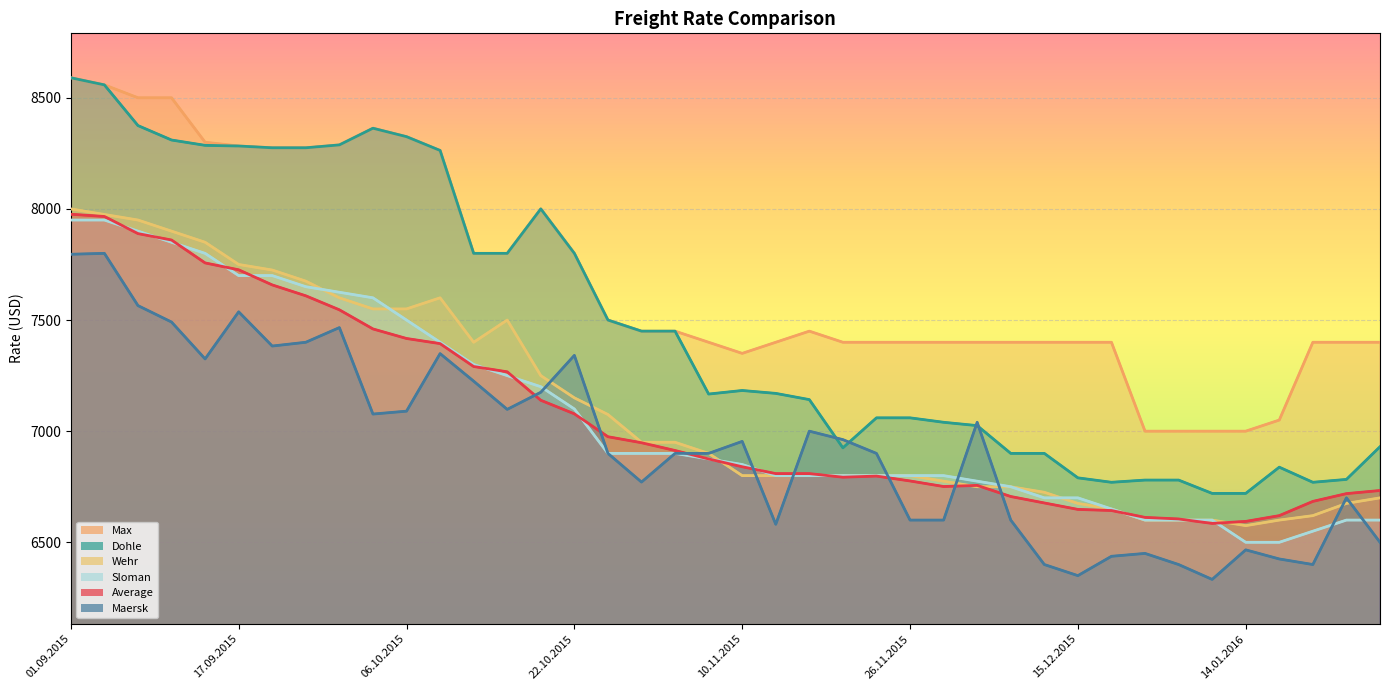

Between 19.11.2015 and 24.11.2015, which series saw the biggest shift?

Dohle